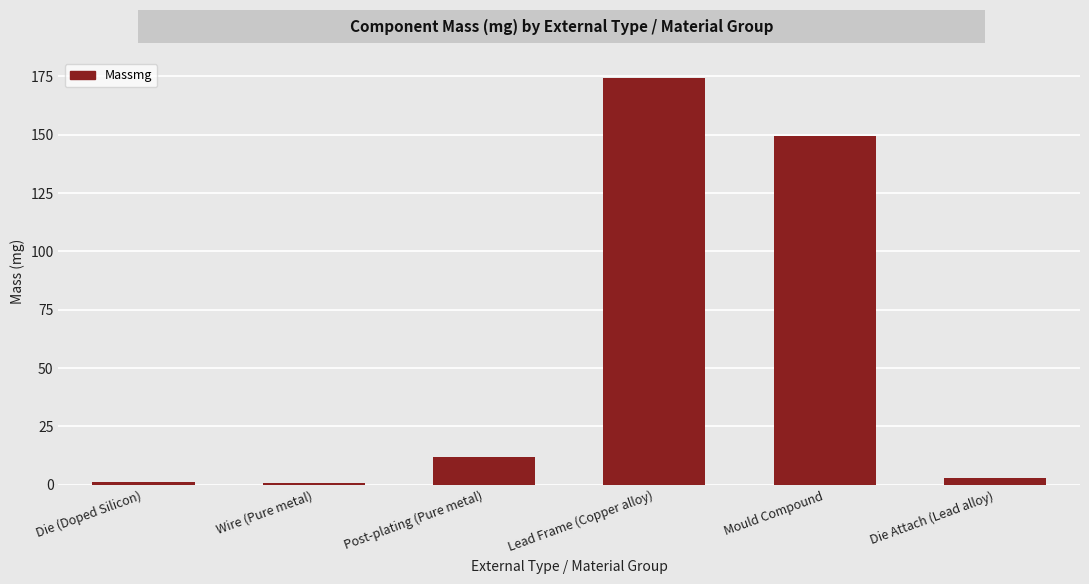

What is the difference between the maximum and minimum values?

173.3